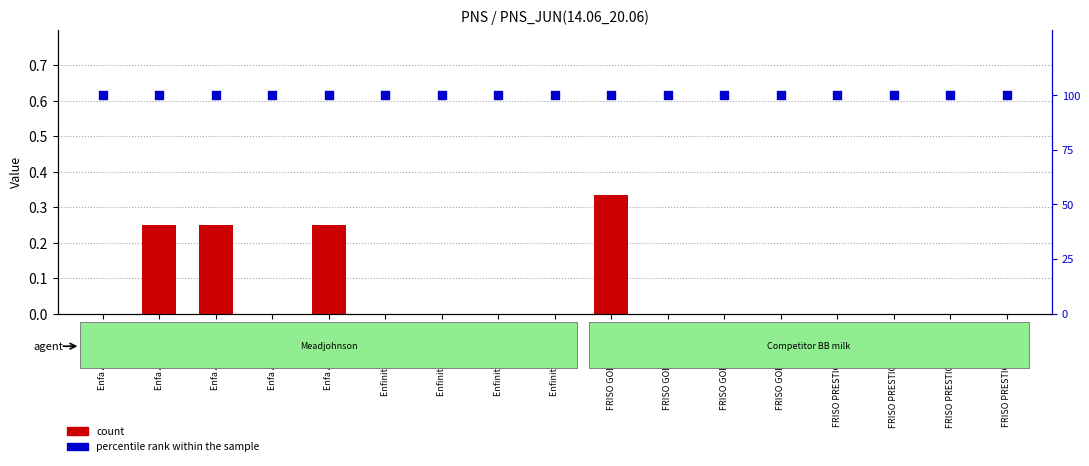

Which series has the largest Y range (max minus min)?

count